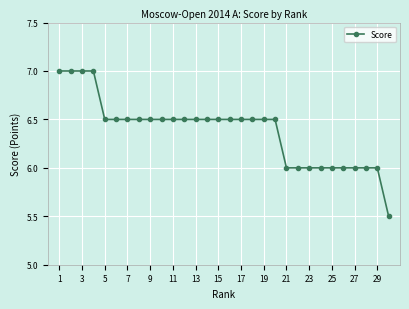

What is the smallest value displayed?

5.5